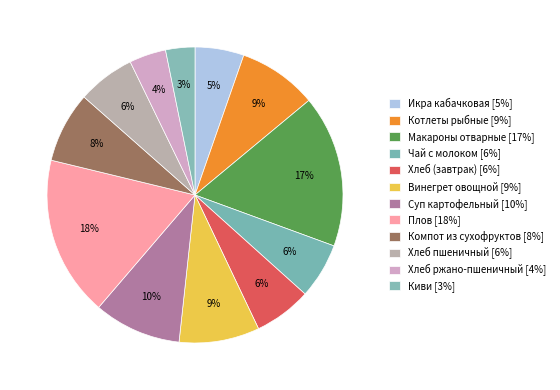

How many segments does this pie chart have?

12